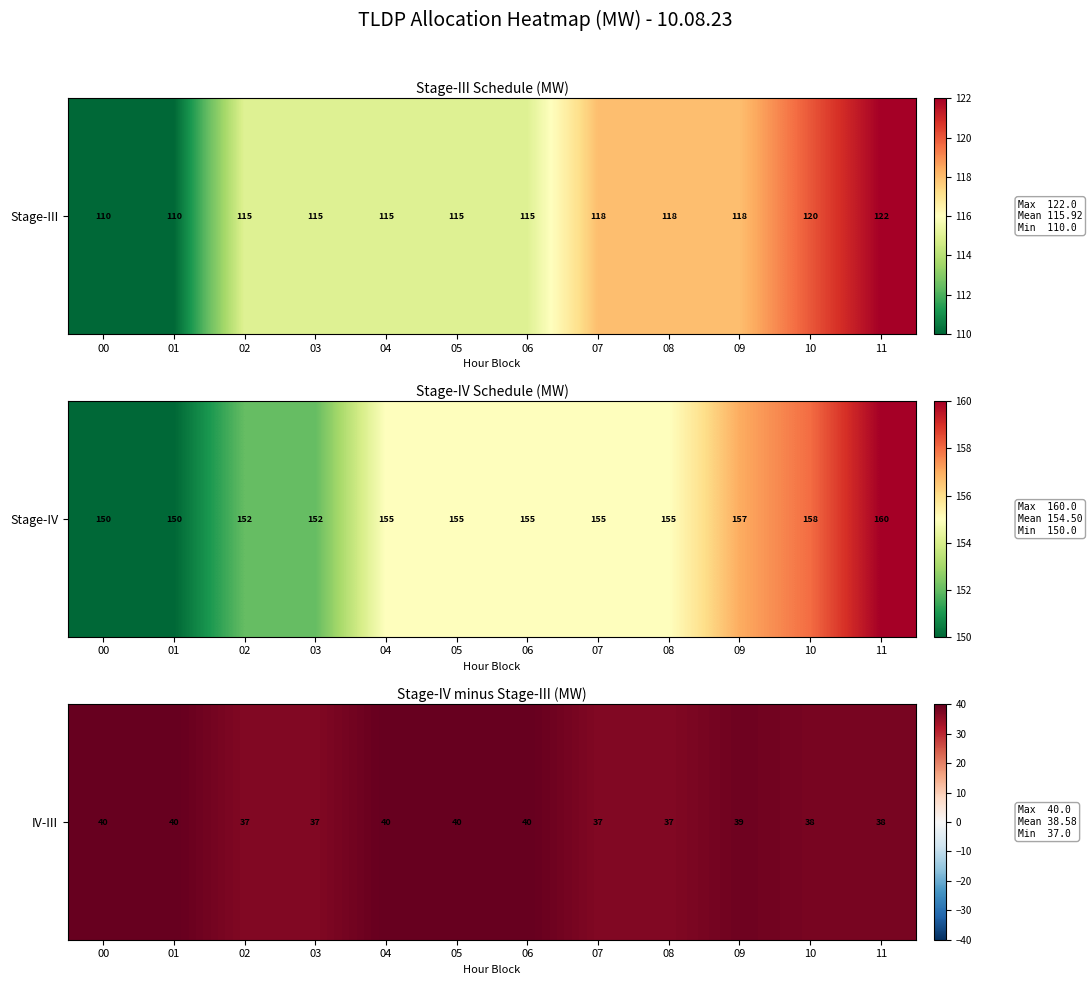

The value at 04 is 22. True or false?

False